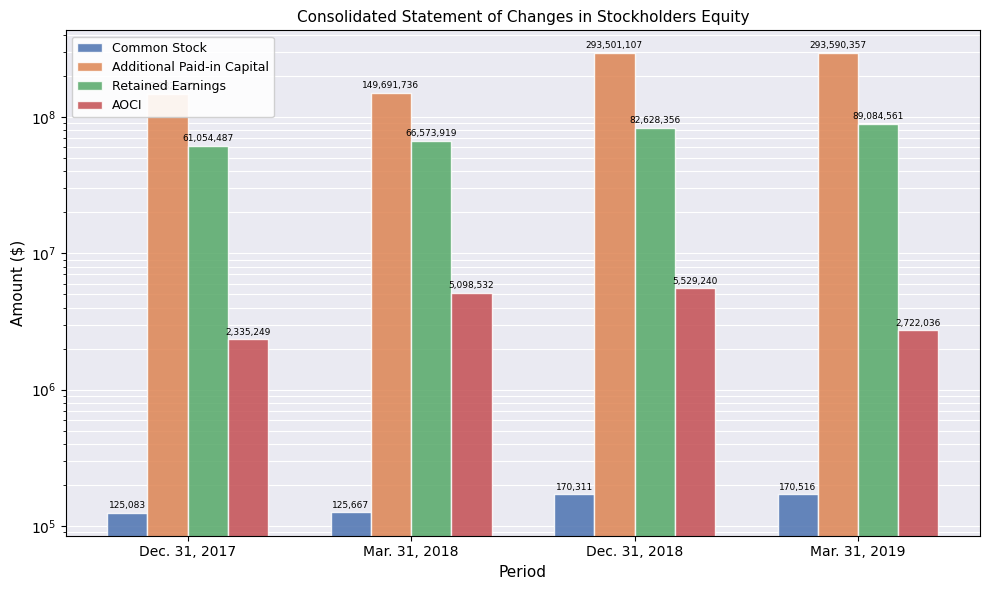

Does the chart contain any negative values?

No